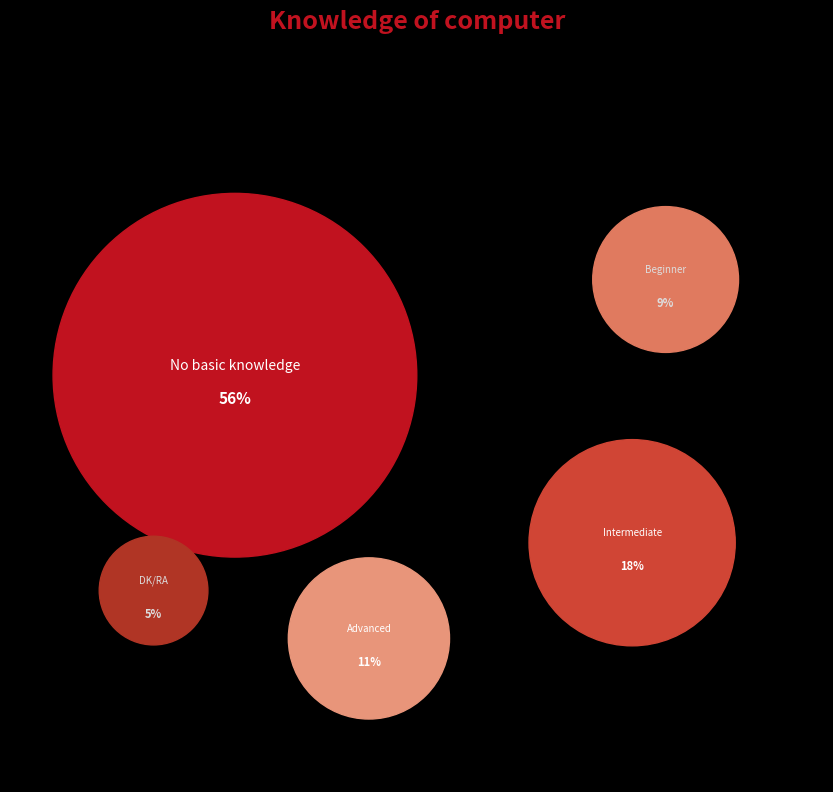

What is the ratio of the value at Advanced to the value at Beginner?

1.2